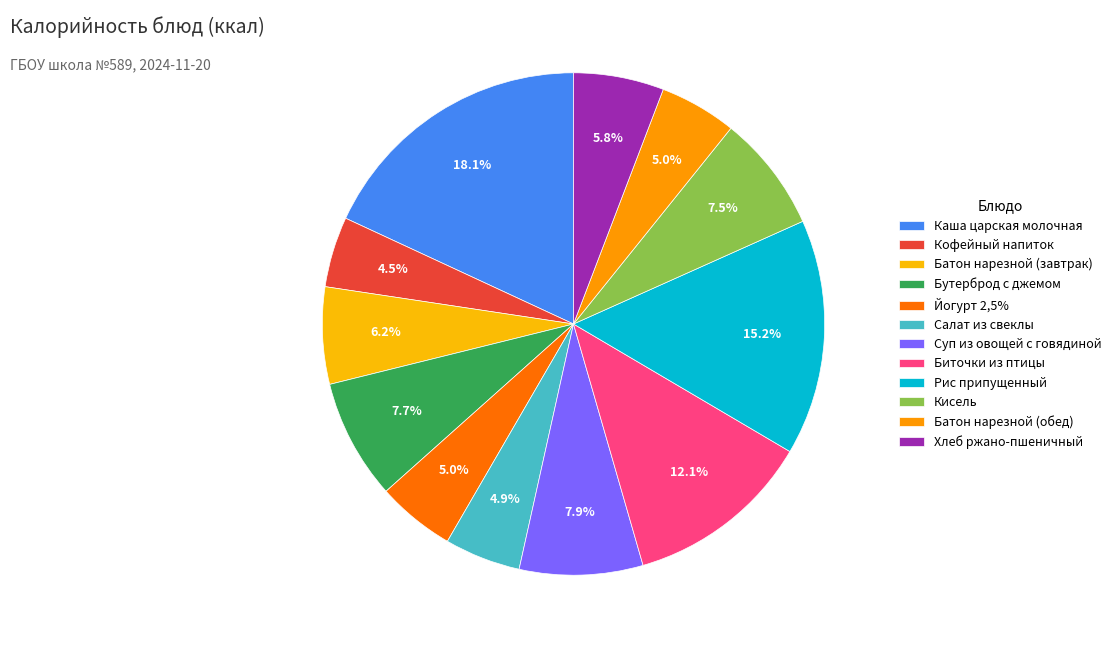

Is the sum of Кофейный напиток and Кисель greater than half?

No